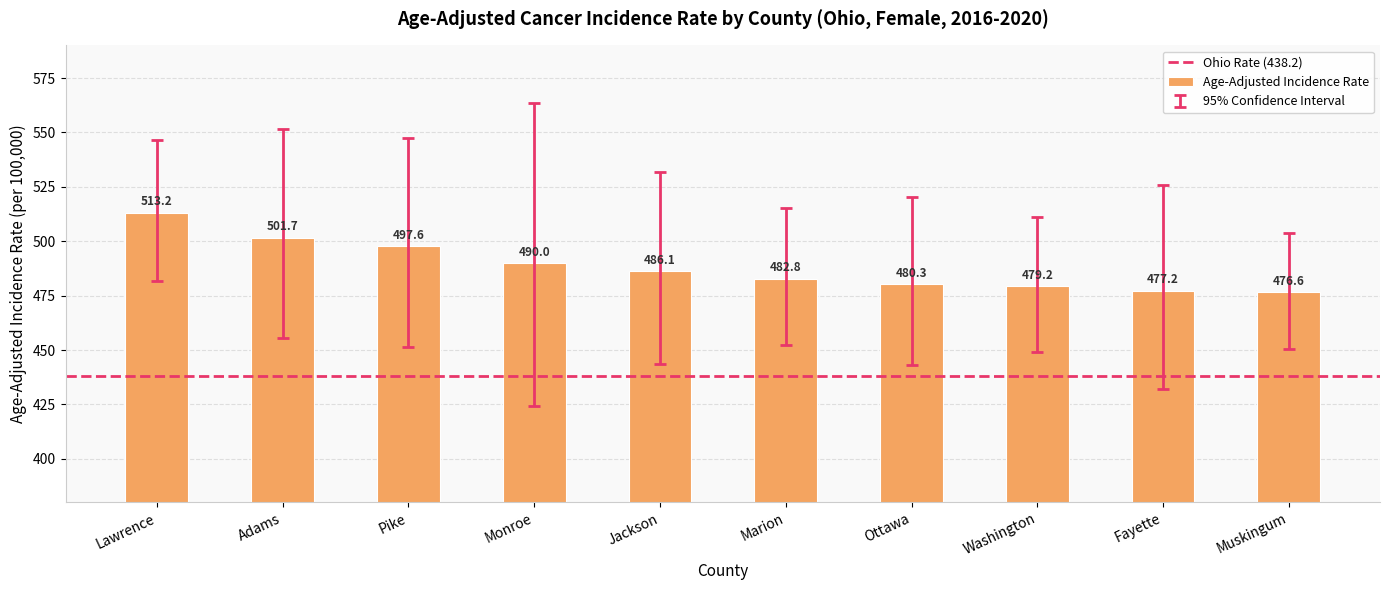

Reading left to right, transcribe all the data shown in this chart.

Lawrence=513.2	Adams=501.7	Pike=497.6	Monroe=490.0	Jackson=486.1	Marion=482.8	Ottawa=480.3	Washington=479.2	Fayette=477.2	Muskingum=476.6